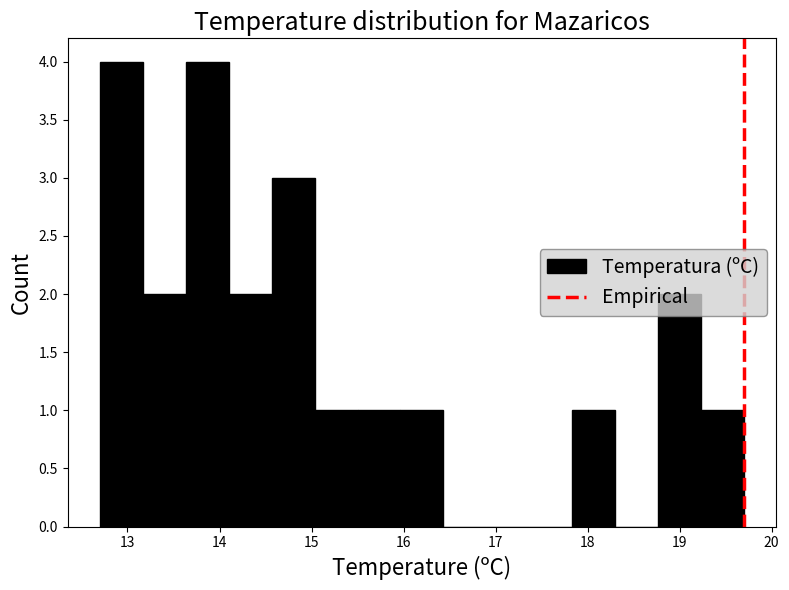

Reading left to right, list every bar in this chart as the range it spans on the x-axis followed by its height. Neither the bar edges nor the heights are printed on the chart, so give them approximately, as read against the axes.

12.7 to 13.2: 4
13.2 to 13.6: 2
13.6 to 14.1: 4
14.1 to 14.6: 2
14.6 to 15.0: 3
15.0 to 15.5: 1
15.5 to 16.0: 1
16.0 to 16.4: 1
16.4 to 16.9: 0
16.9 to 17.4: 0
17.4 to 17.8: 0
17.8 to 18.3: 1
18.3 to 18.8: 0
18.8 to 19.2: 2
19.2 to 19.7: 1